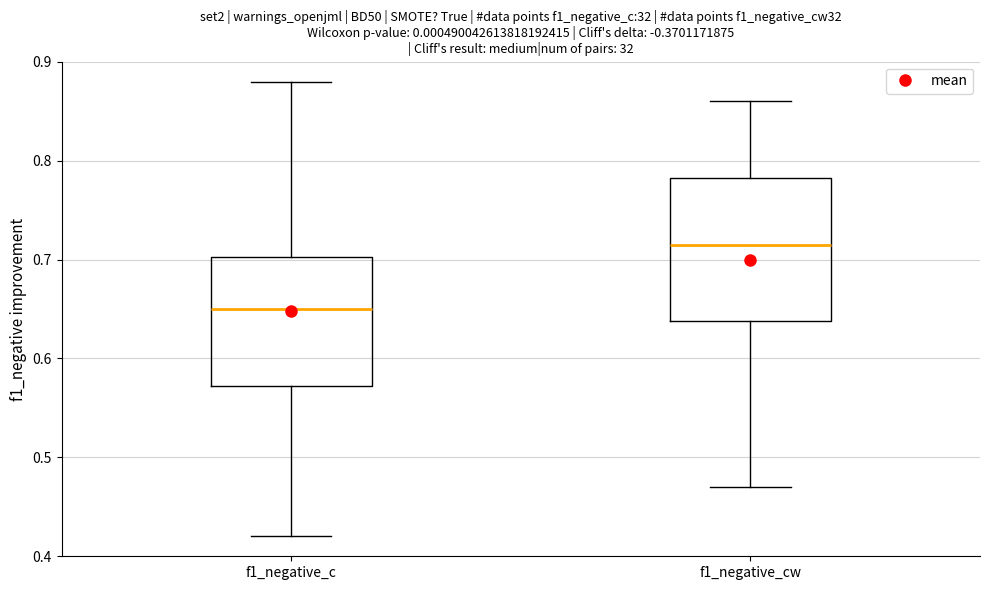

Where does the upper whisker of the box for f1_negative_cw end on the y-axis? The values are not printed on the chart, so give them approximately, as read against the axis.

0.86